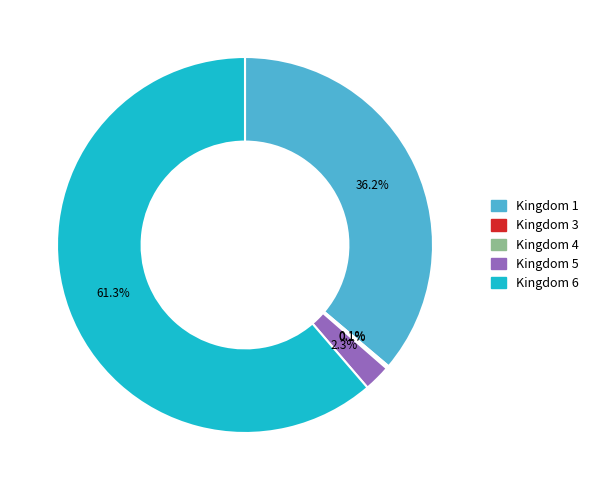

Between Kingdom 5 and Kingdom 1, which is larger?

Kingdom 1